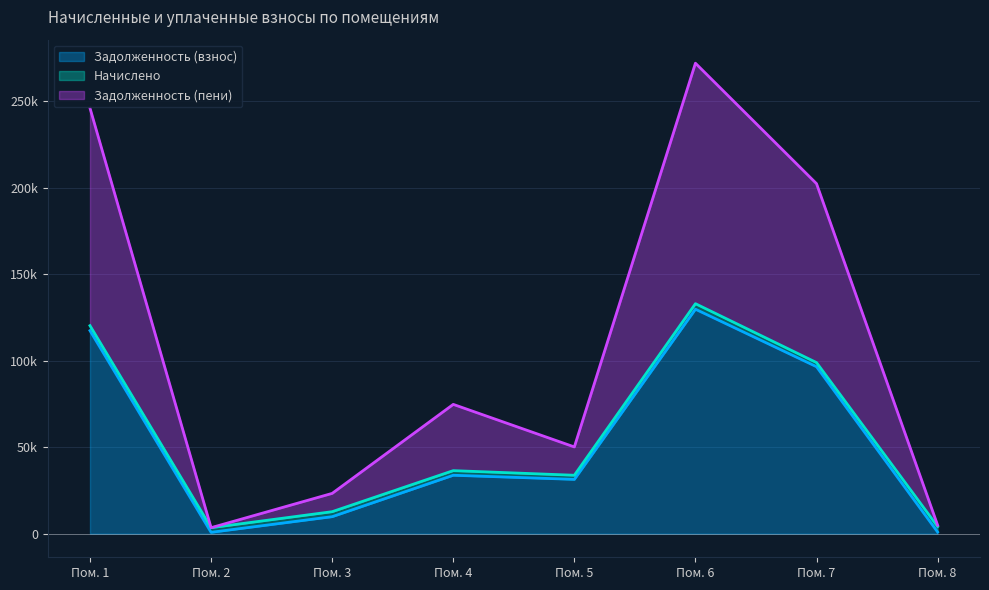

Does the chart display data point markers on the line(s)?

No